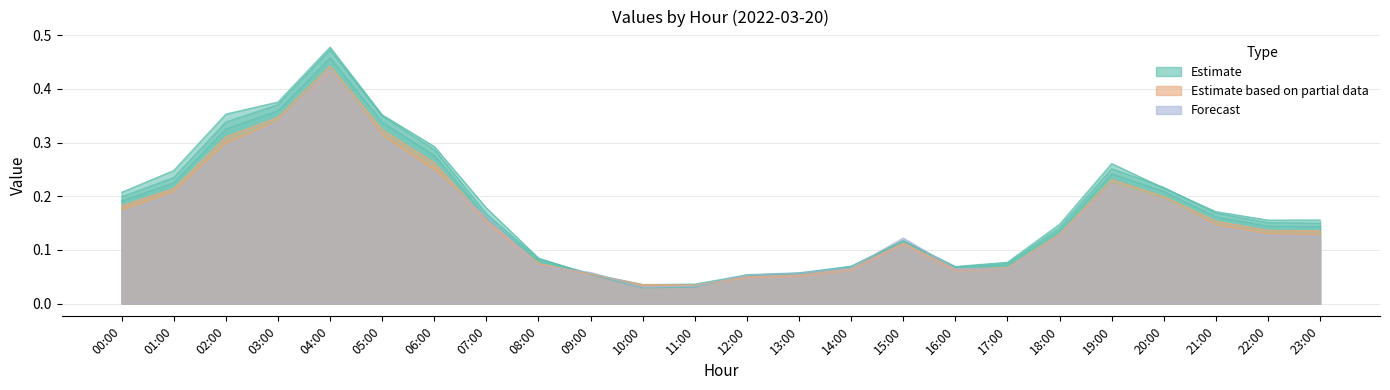

How many lines are shown in the chart?

6